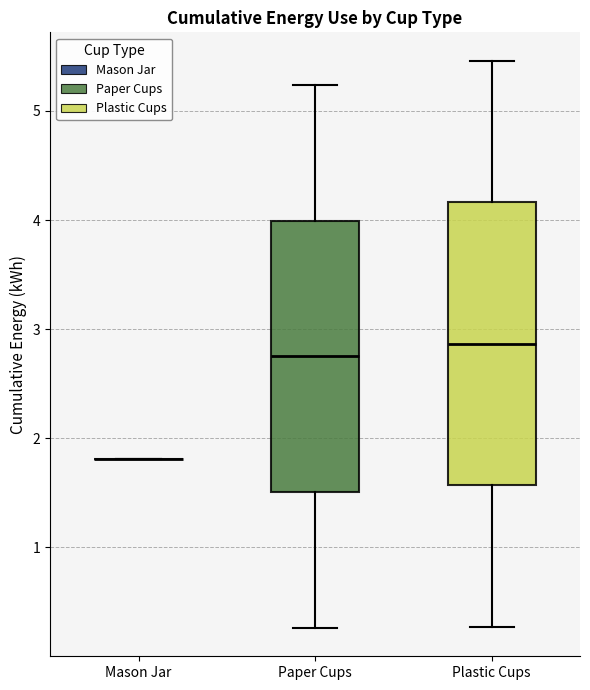

Comparing the boxes themselves (not the whiskers), which one is the tallest?

Plastic Cups